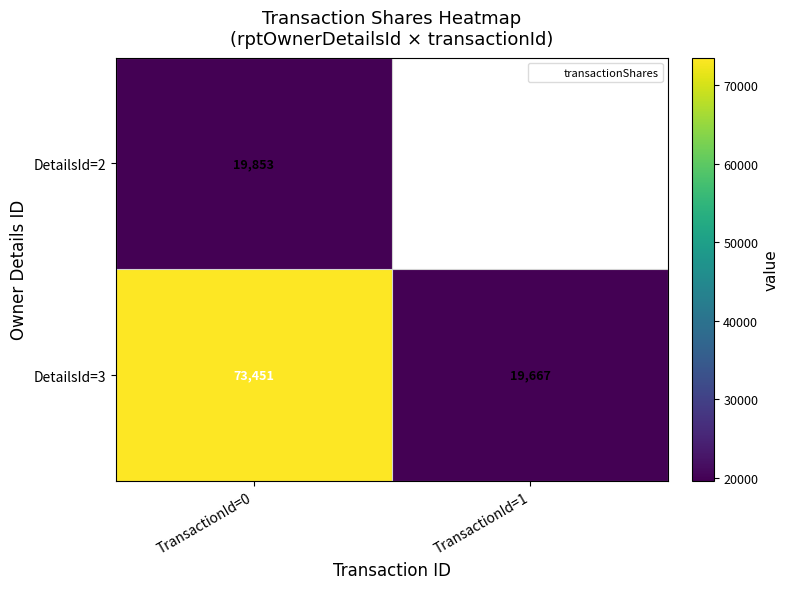

Count the number of categories in the chart.

2